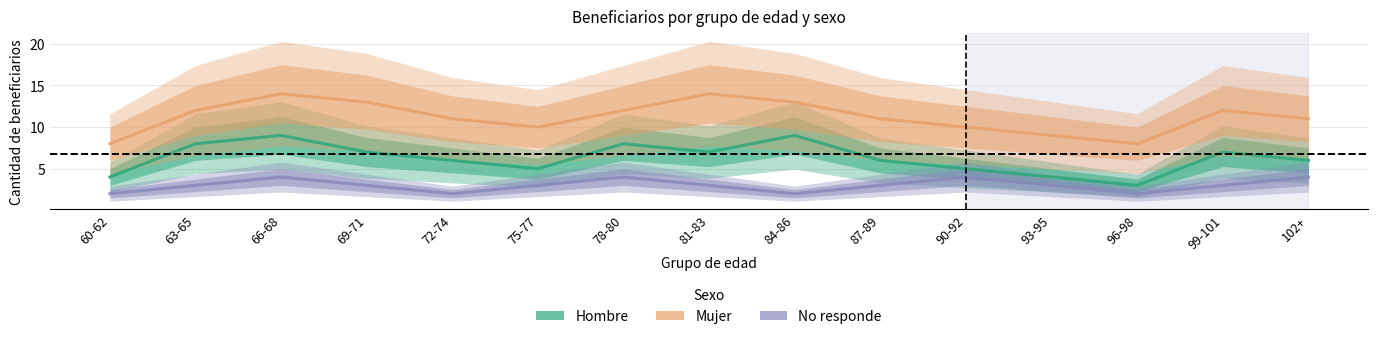

How many data points in No responde are less than 3?

4